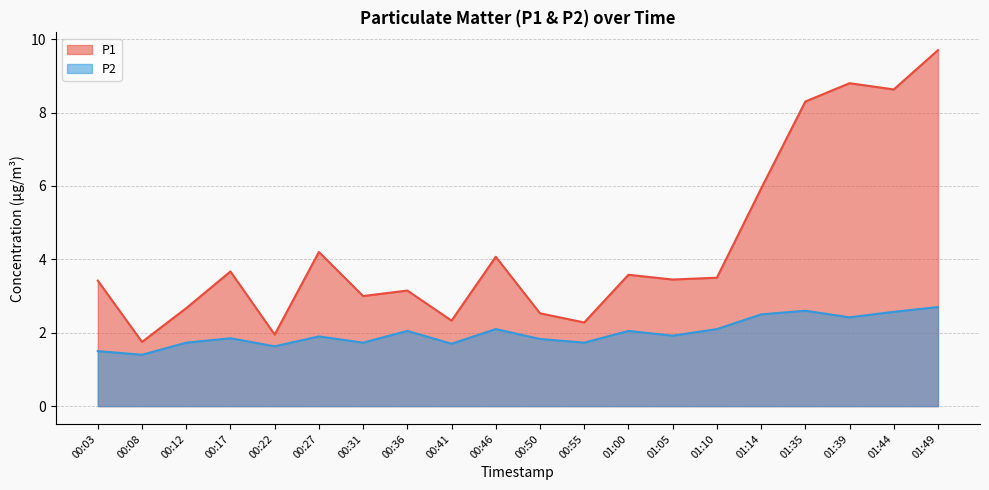

Reading right to left, what are all the values shown in this chart?

P1: 9.7	8.6	8.8	8.3	5.9	3.5	3.5	3.6	2.3	2.5	4.1	2.3	3.1	3.0	4.2	1.9	3.7	2.7	1.8	3.4
P2: 2.7	2.6	2.4	2.6	2.5	2.1	1.9	2.0	1.7	1.8	2.1	1.7	2.0	1.7	1.9	1.6	1.9	1.7	1.4	1.5